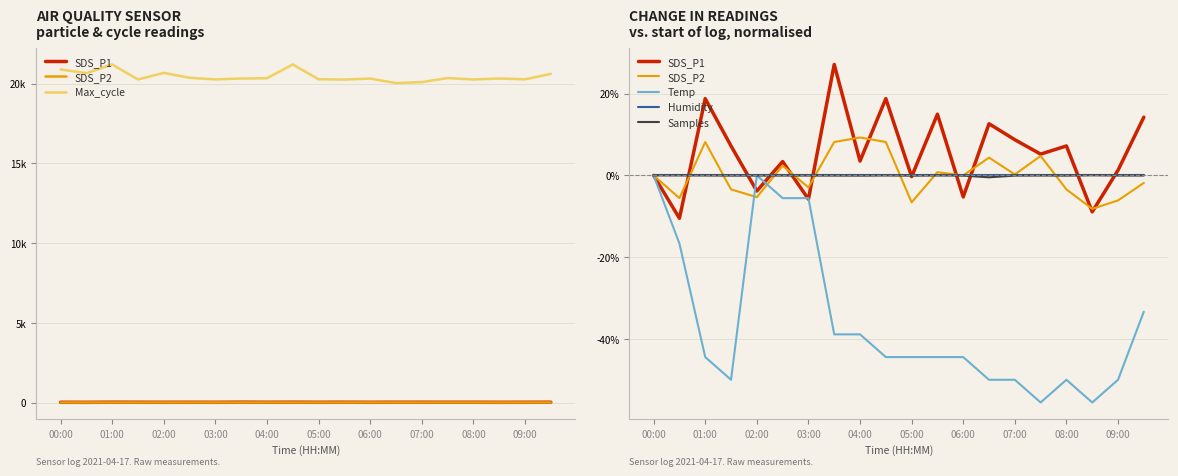

True or false: Humidity and Temp cross at least once.

False